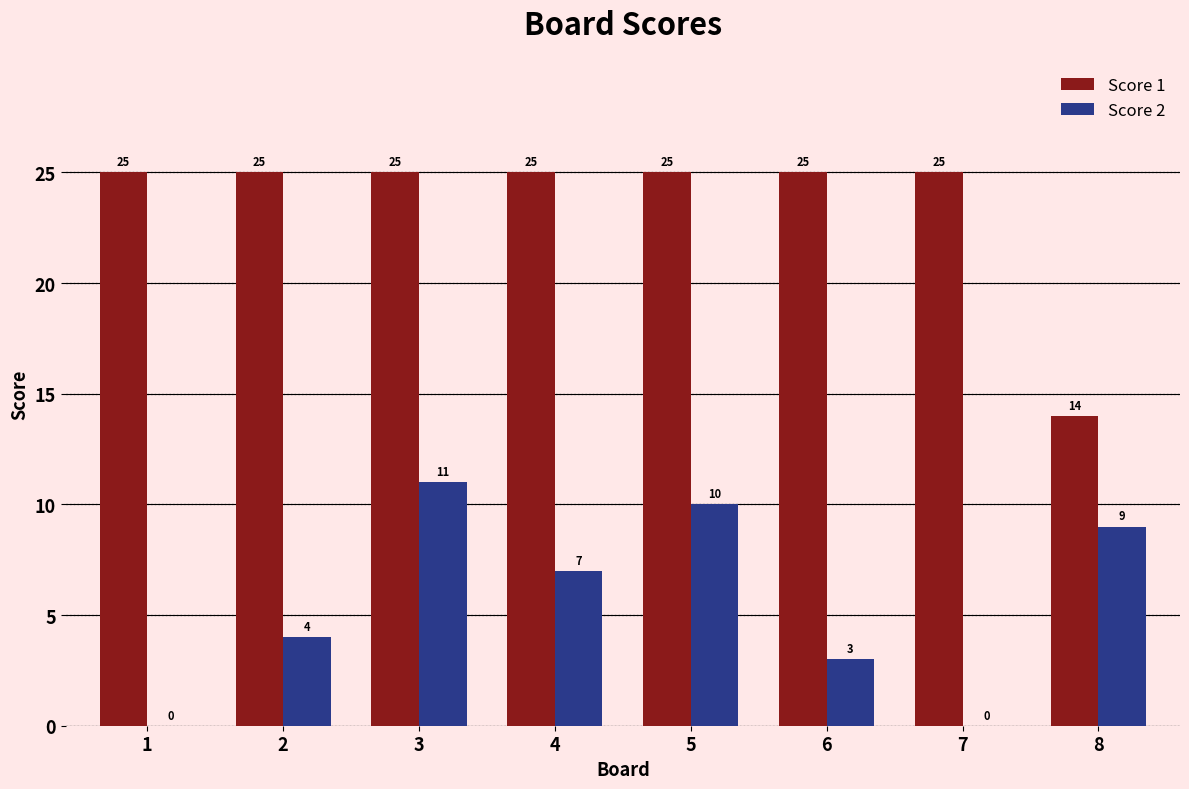

Between 6 and 8, which series saw the biggest shift?

Score 1